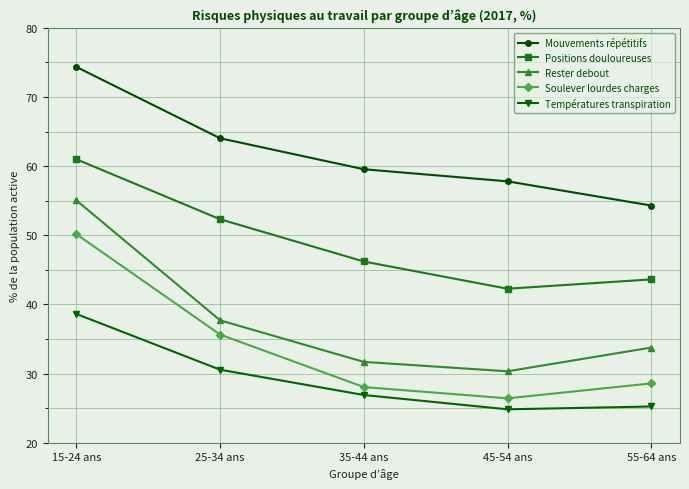

At 55-64 ans, list the series in order from smallest to largest.

Températures transpiration, Soulever lourdes charges, Rester debout, Positions douloureuses, Mouvements répétitifs